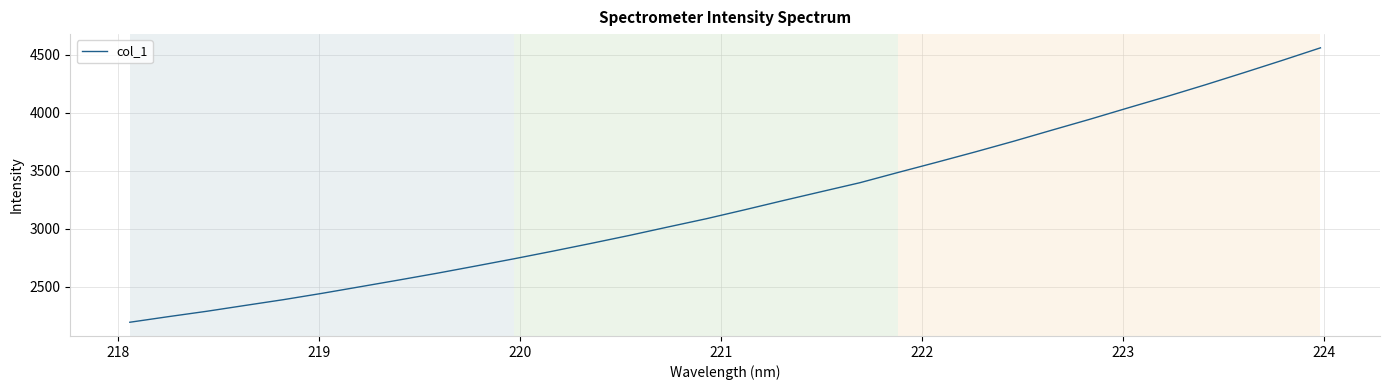

What is the maximum value shown in the chart?

4561.6